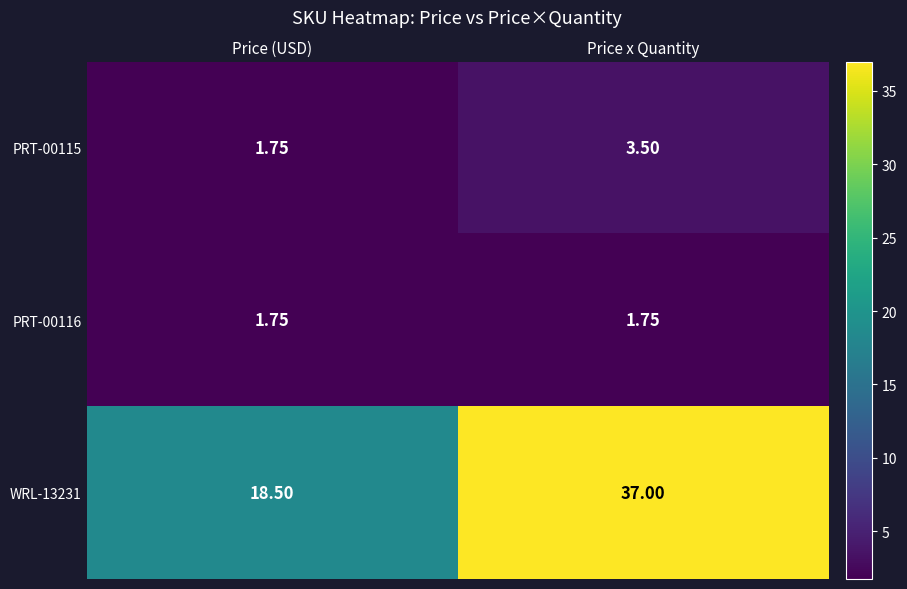

Where does the PRT-00115 series first go above 3?

Price x Quantity